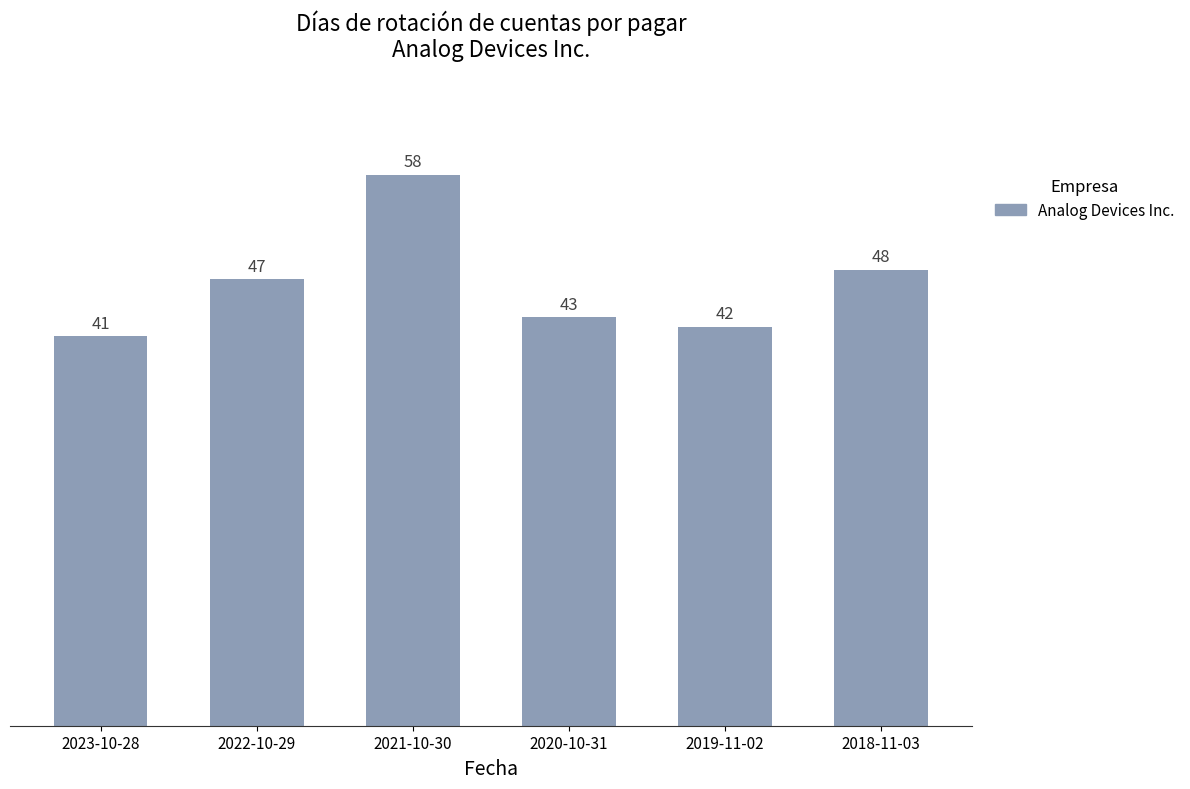

How many bars are there in total?

6